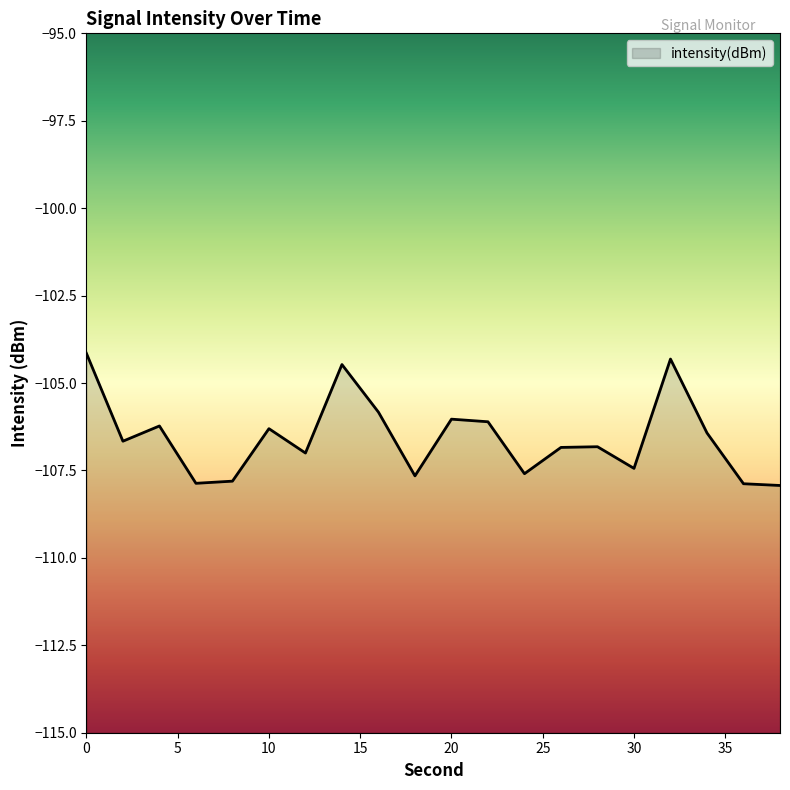

How many interior local peaks (higher than both neighbors) does the data have?

6